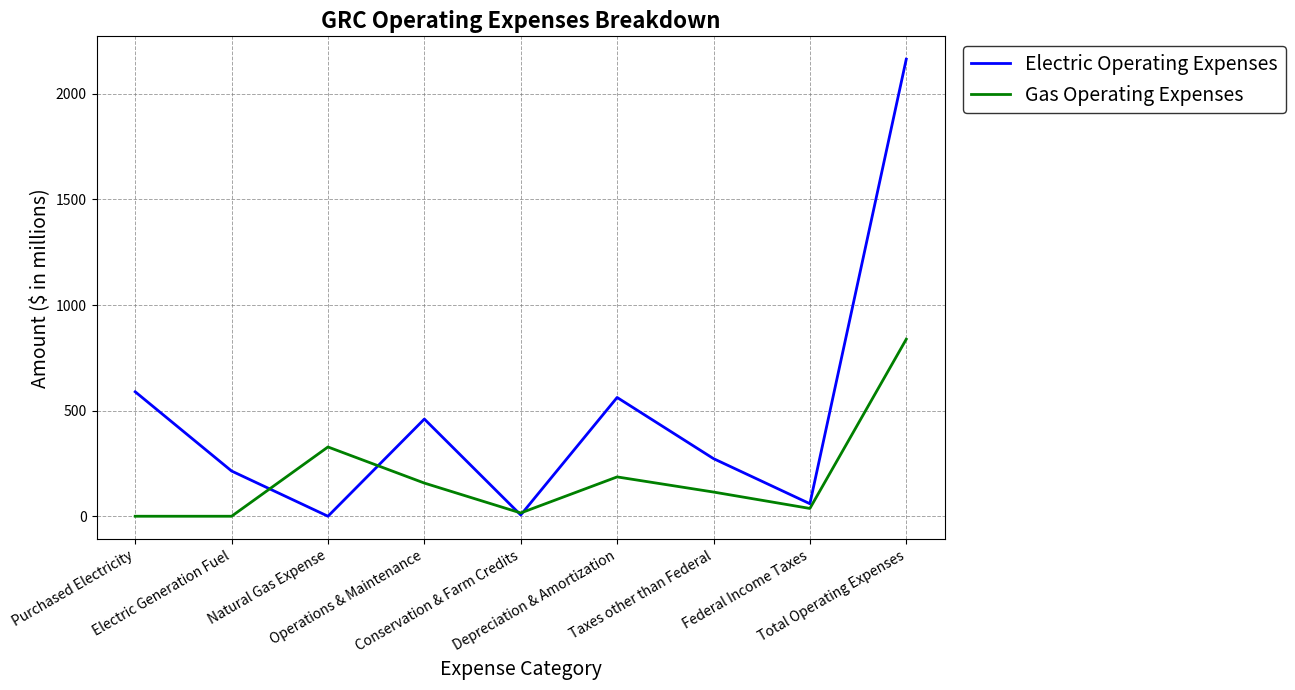

True or false: Electric Operating Expenses and Gas Operating Expenses intersect in this chart.

True